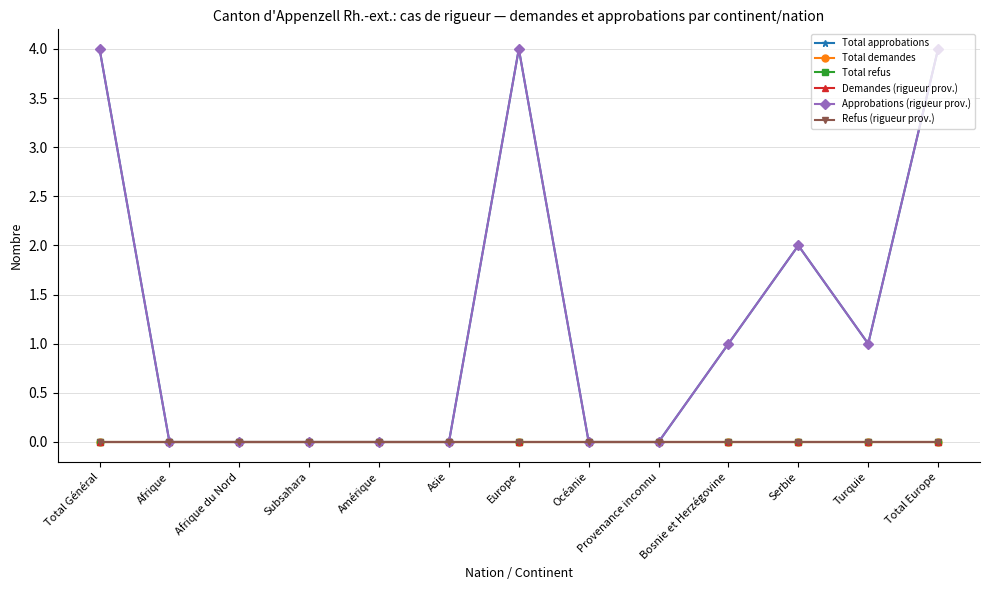

What is the spread (max minus min) of values at Total Général?

4